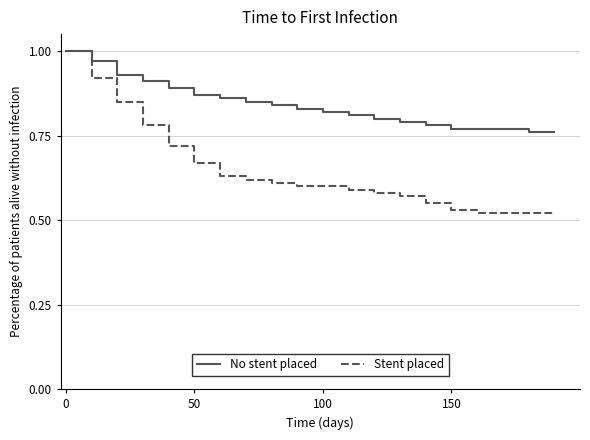

What is the difference between the second highest and second lowest values in the Stent placed series?

0.4